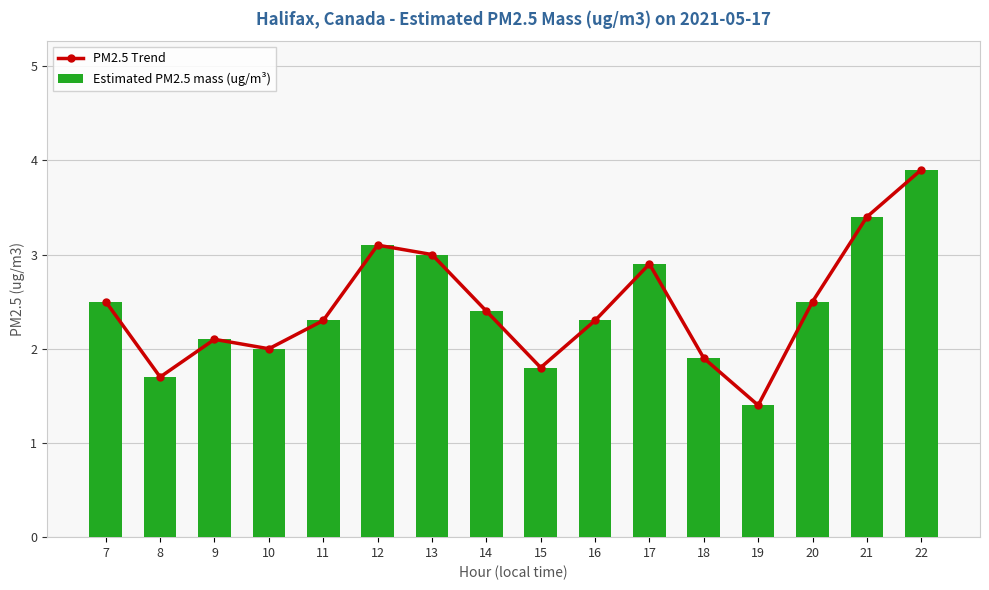

Reading left to right, transcribe all the data shown in this chart.

PM2.5 Trend: 2.5	1.7	2.1	2.0	2.3	3.1	3.0	2.4	1.8	2.3	2.9	1.9	1.4	2.5	3.4	3.9
Estimated PM2.5 mass (ug/m³): 2.5	1.7	2.1	2.0	2.3	3.1	3.0	2.4	1.8	2.3	2.9	1.9	1.4	2.5	3.4	3.9